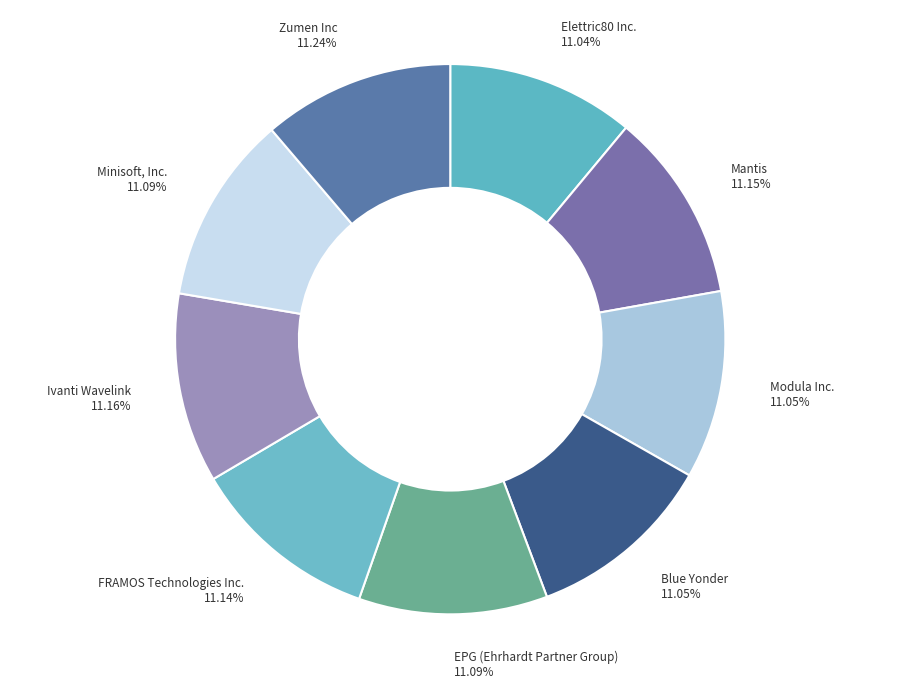

Does any single category account for the majority?

No